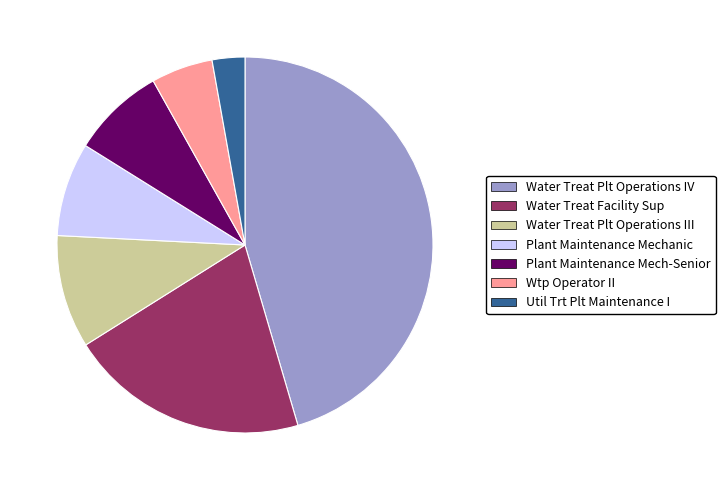

Between Plant Maintenance Mech-Senior and Water Treat Plt Operations IV, which is larger?

Water Treat Plt Operations IV